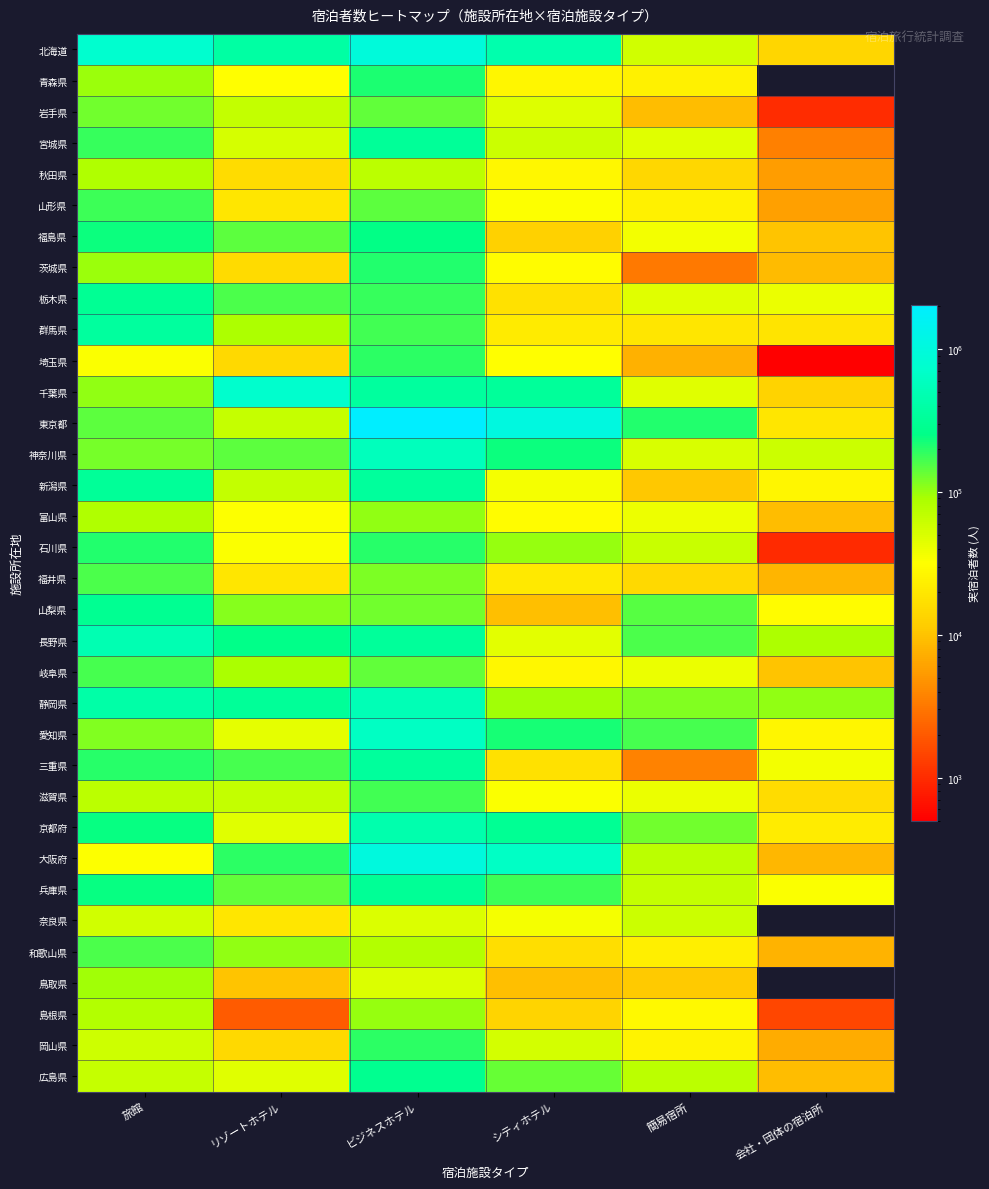

What is the minimum value for 奈良県?

19200.0